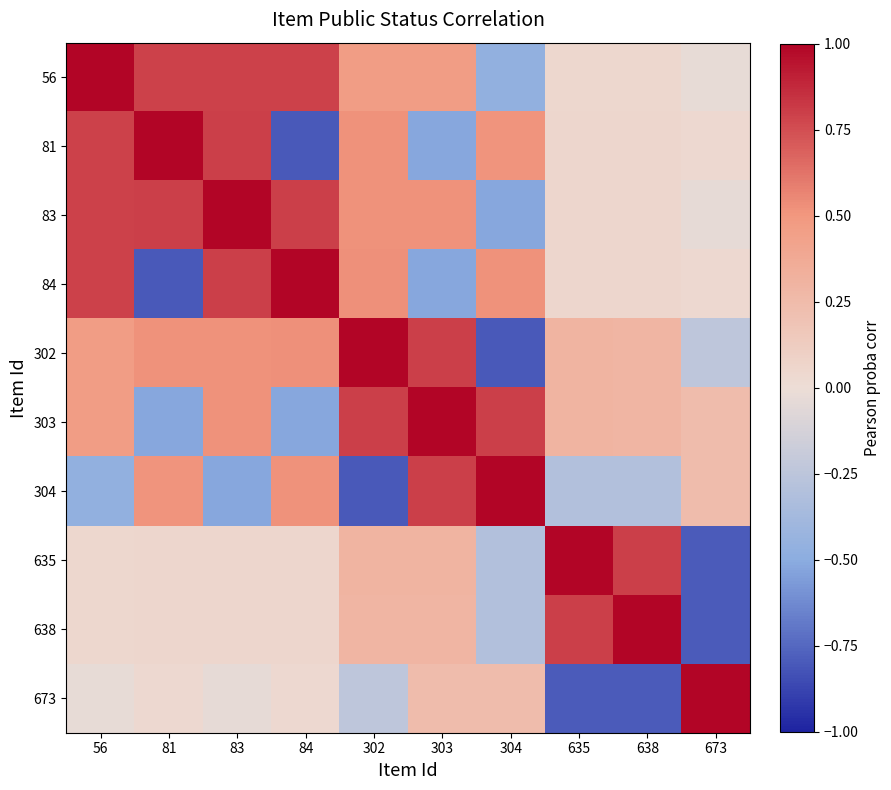

How many distinct data groups are displayed?

10